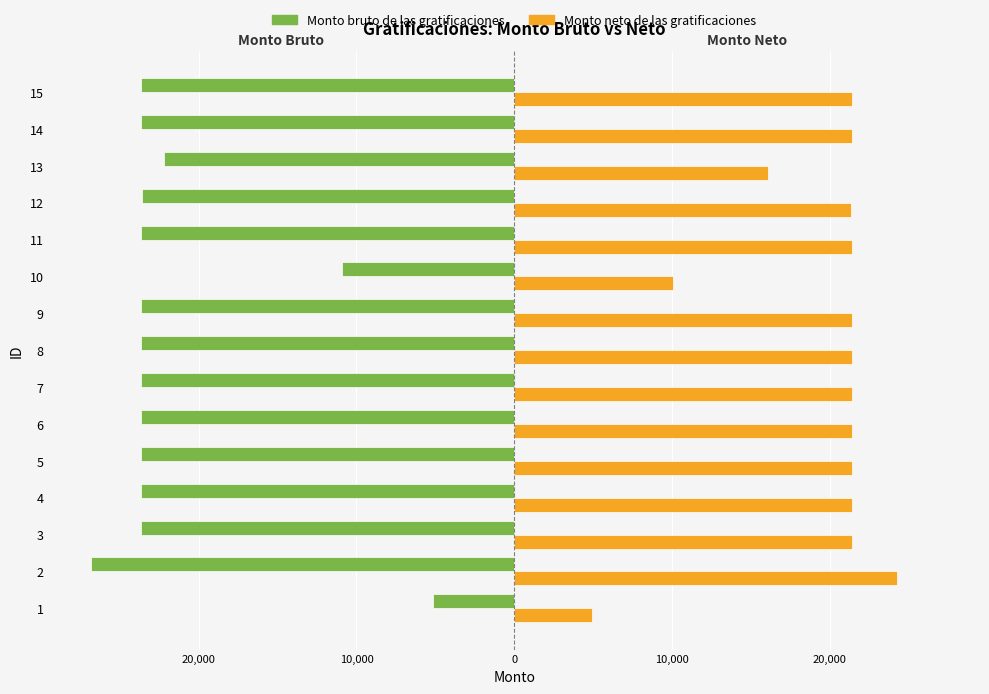

What is the difference between the Monto neto de las gratificaciones values at 13 and 14?

5340.9